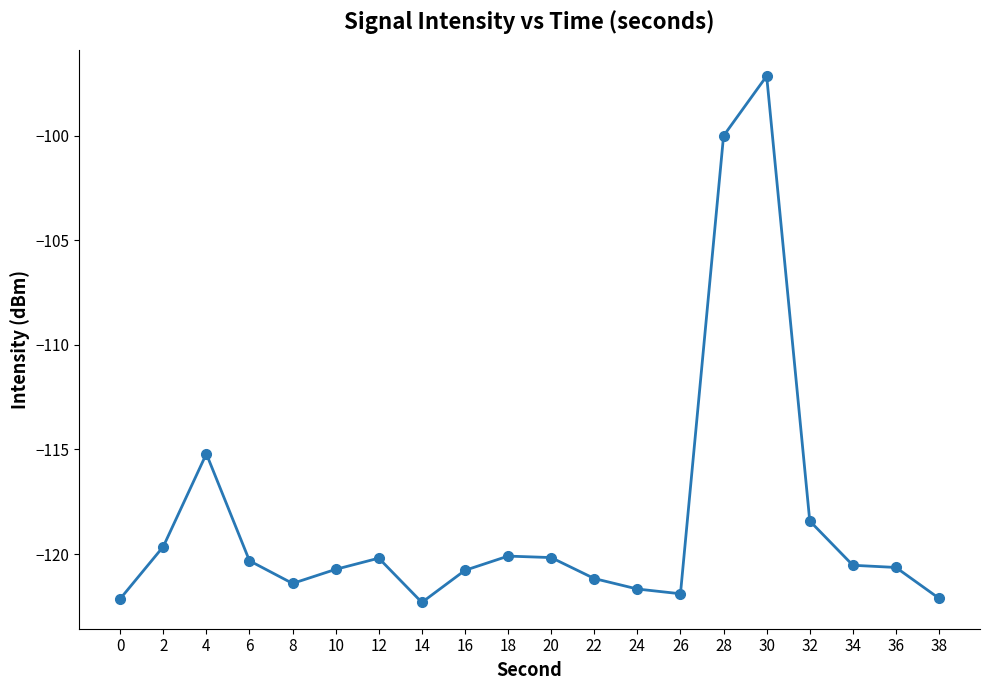

Read the value at 16.

-120.8